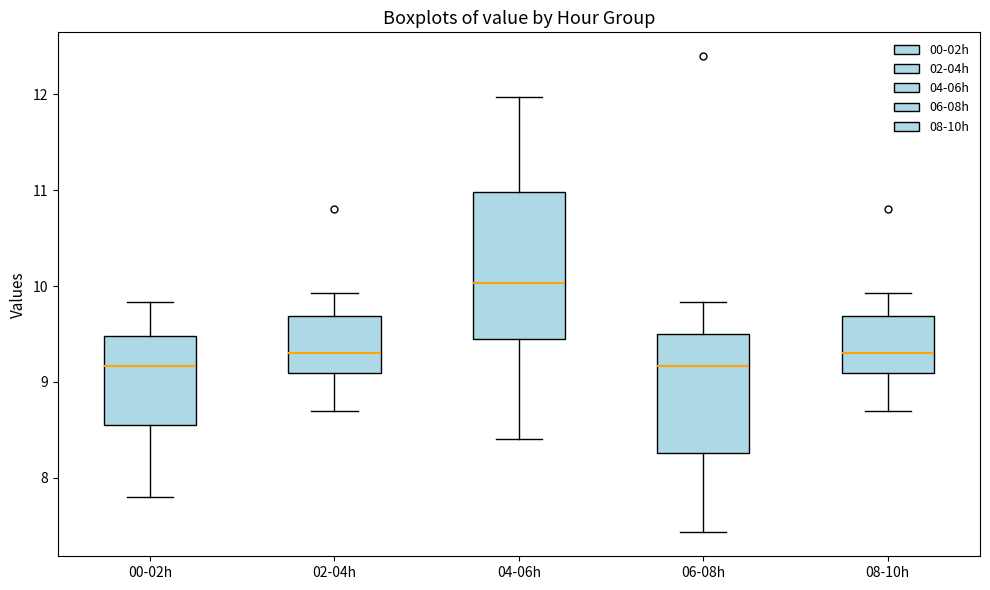

Where is the lower edge of the box for 08-10h on the y-axis? The values are not printed on the chart, so give them approximately, as read against the axis.

9.1